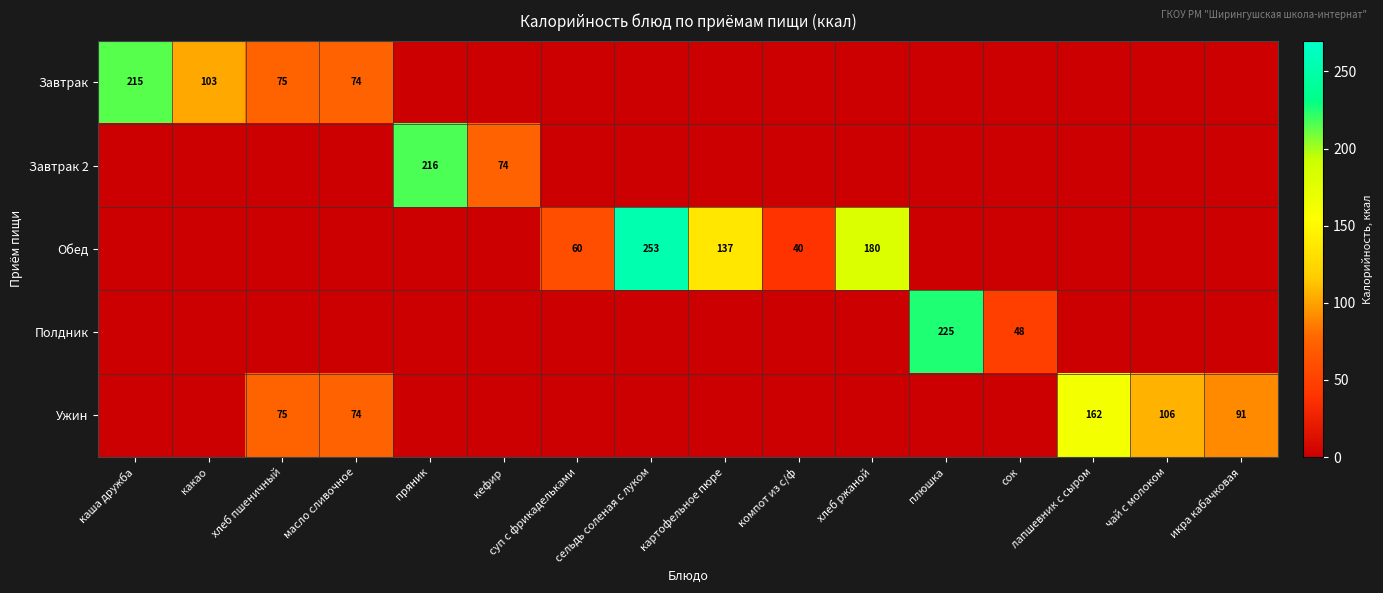

True or false: Обед has a value of 180 at хлеб ржаной.

True